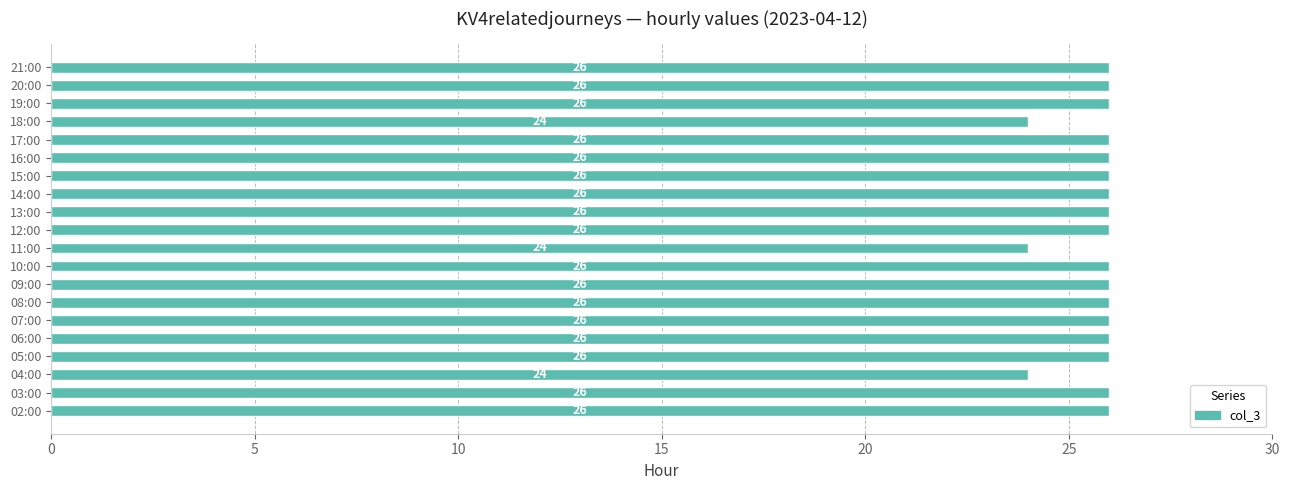

How many data points are less than 26?

3